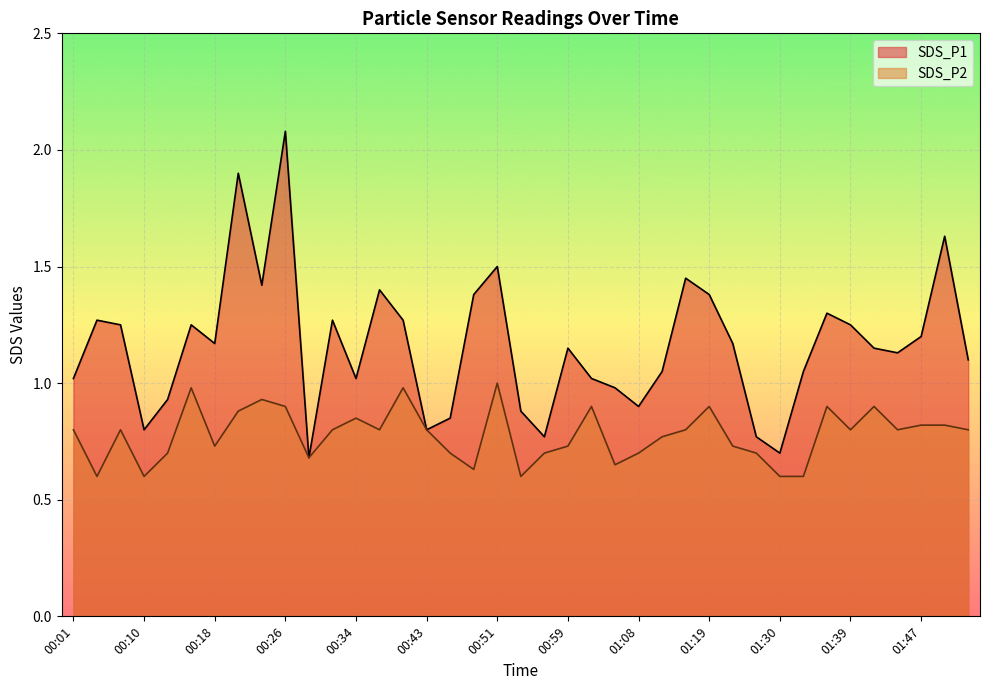

What is the total value across all series at 00:53?

1.5